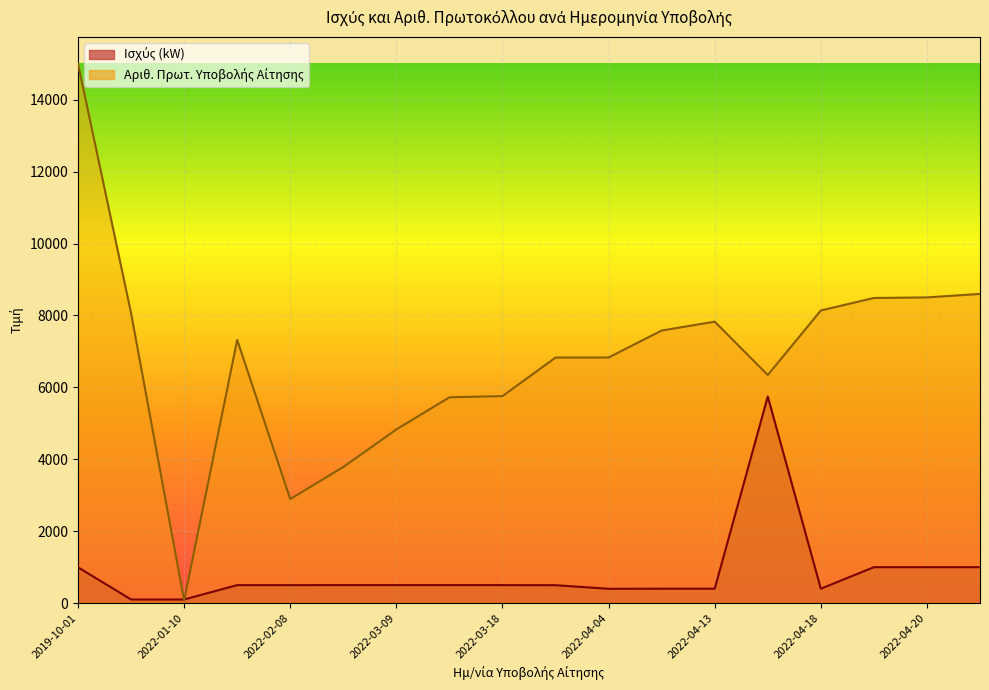

Where does the Ισχύς (kW) series first go above 499?

2019-10-01